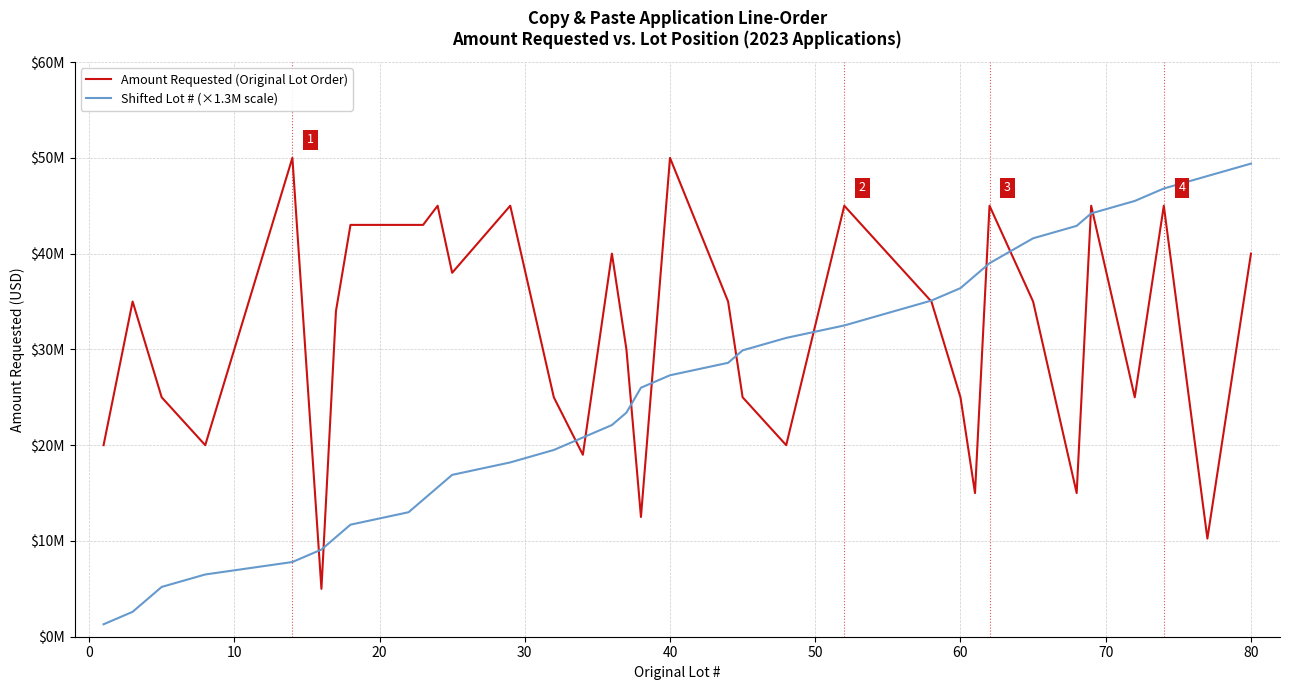

Is this an area chart (filled region under the line)?

No